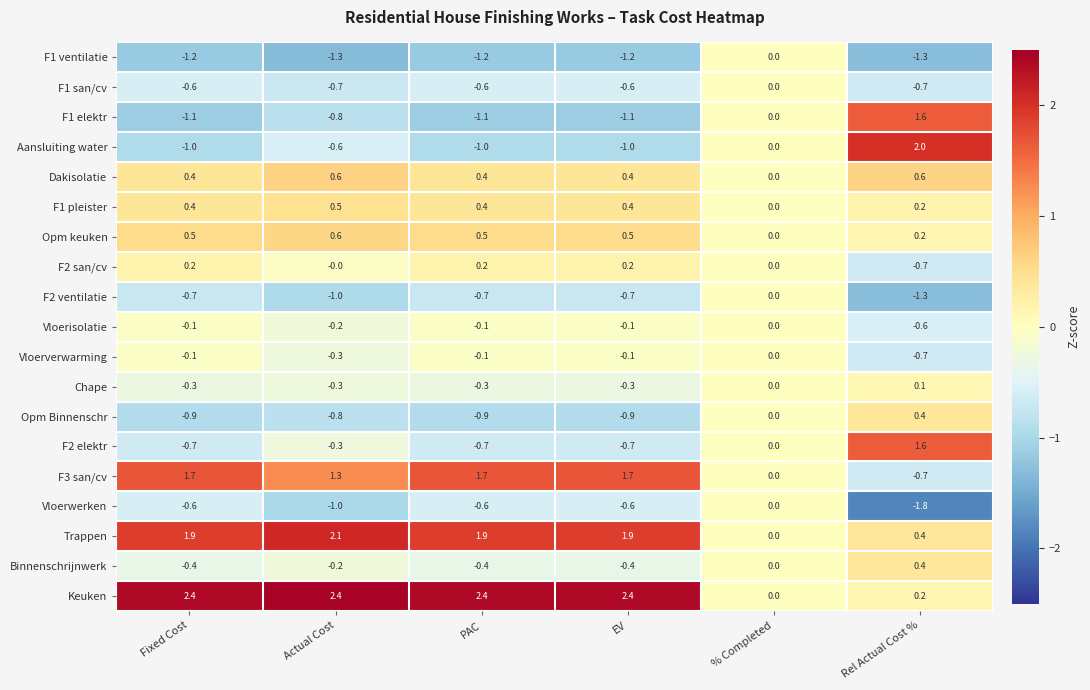

Where is Aansluiting water nearest to the value 0?

% Completed